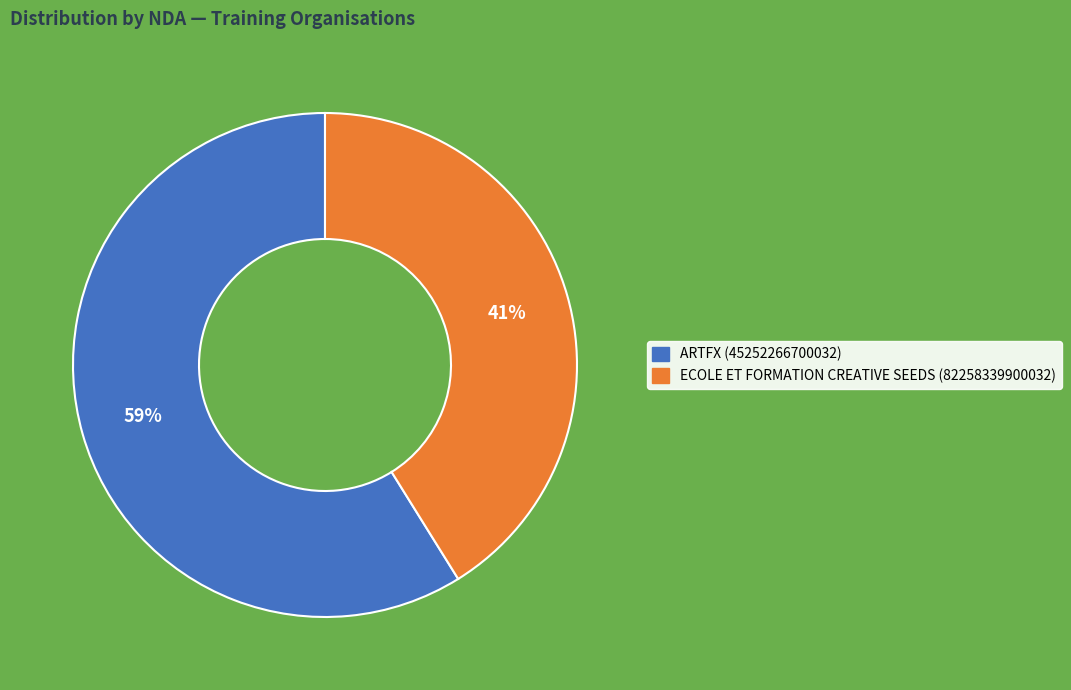

What is the majority slice?

ARTFX (45252266700032)